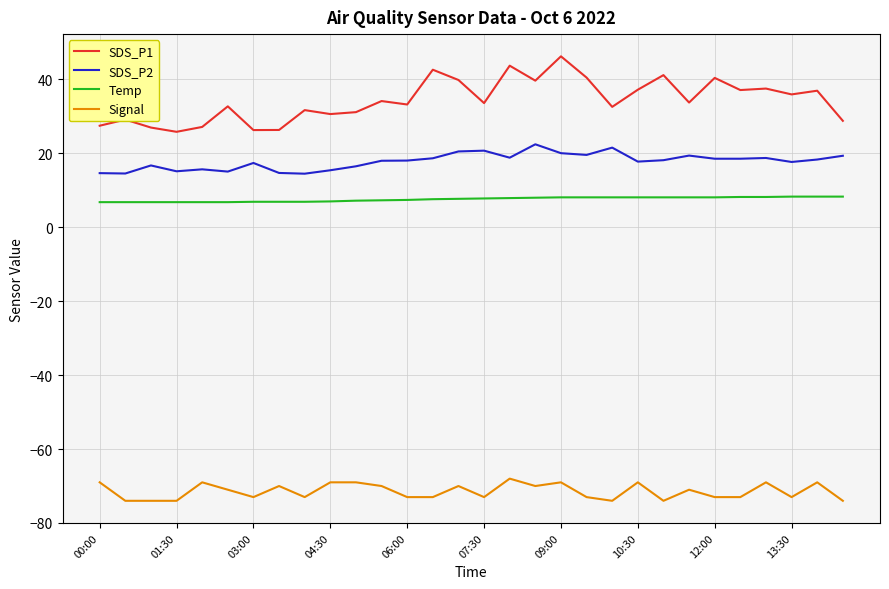

What is the sum of all SDS_P2 values?

535.3